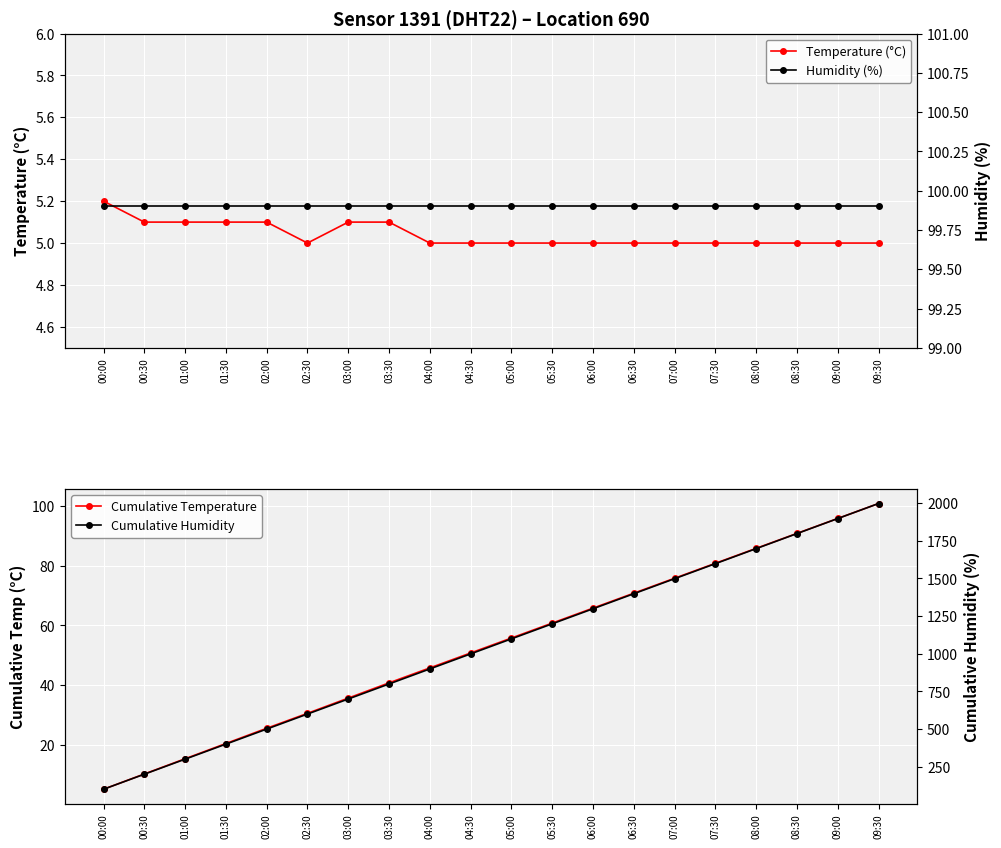

True or false: Humidity (%) and Cumulative Humidity cross at least once.

False